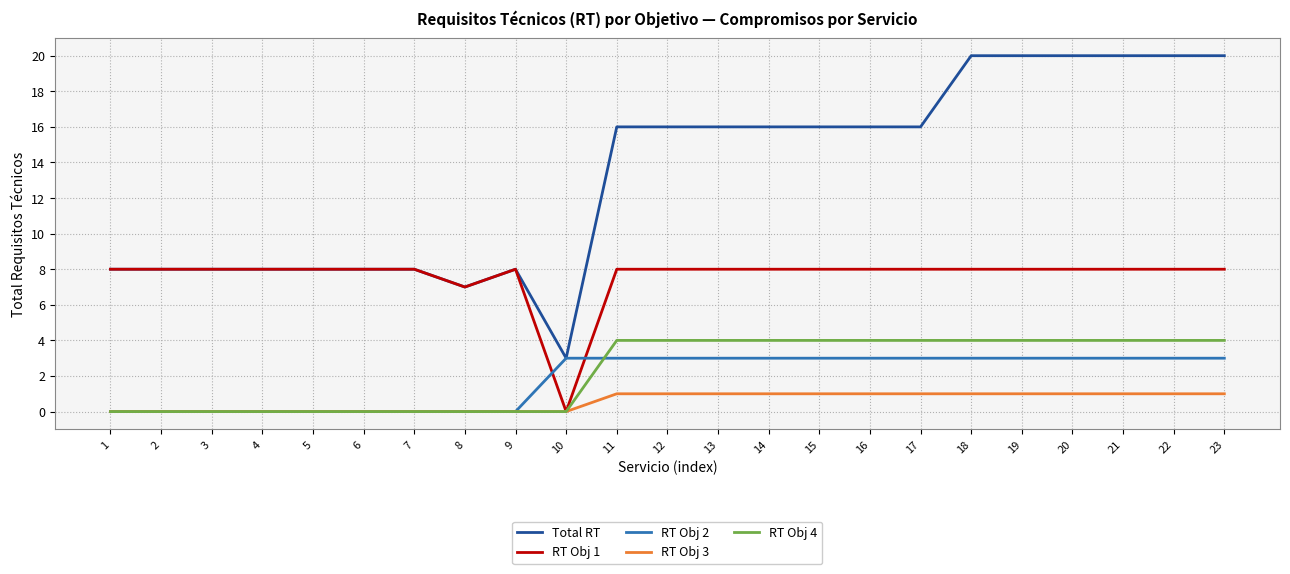

Which series changed the most between 13 and 19?

Total RT